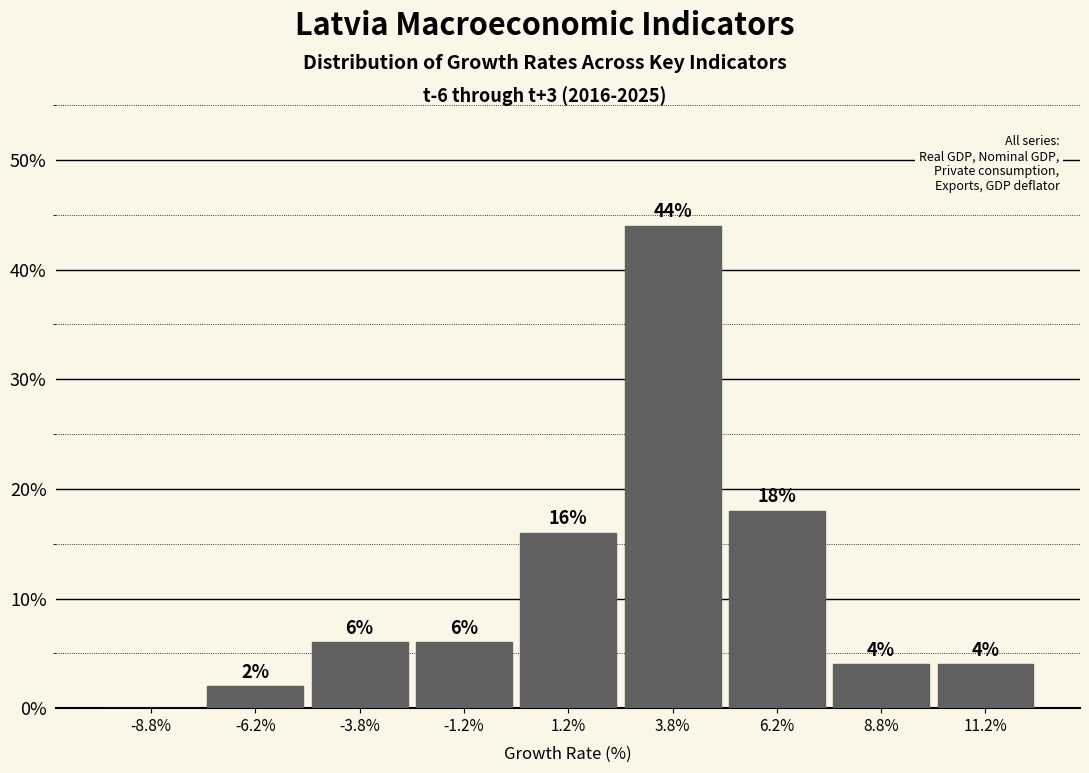

Which range on the x-axis has the tallest bar?

2.5 to 5.0